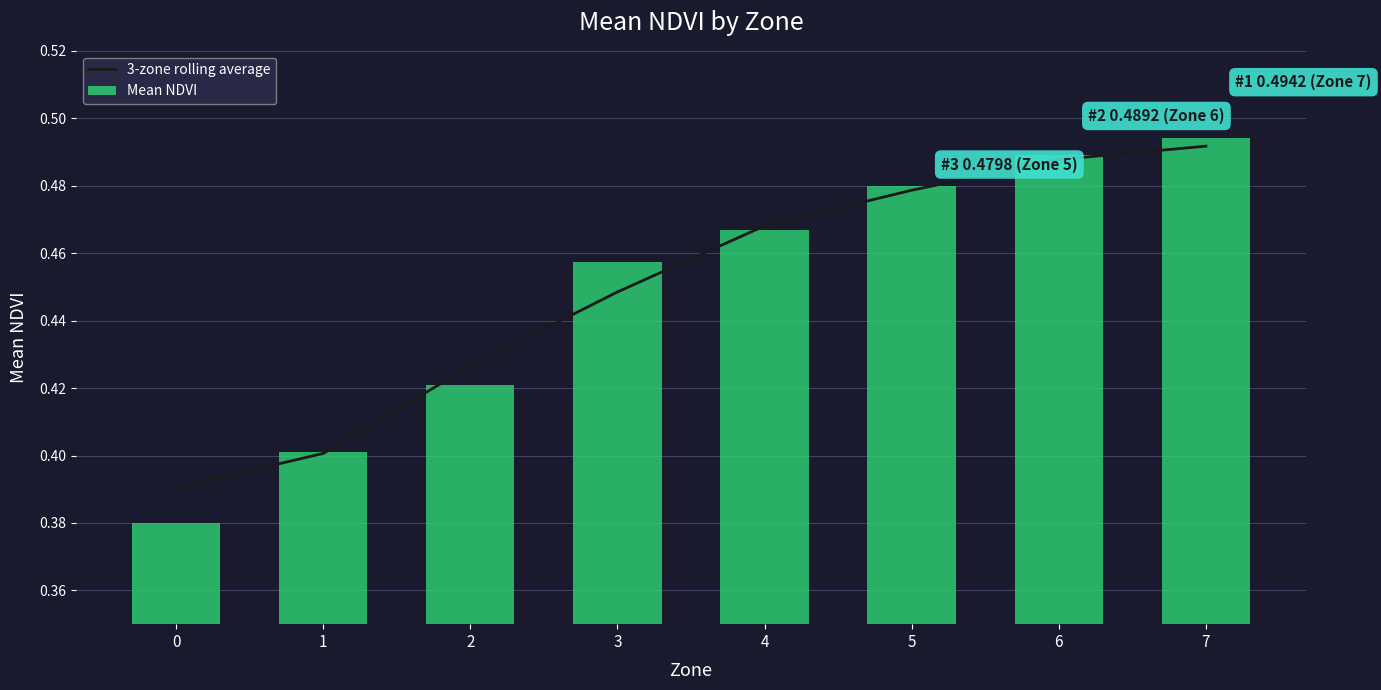

Is the value of Mean NDVI at 1 greater than the value of 3-zone rolling average at 3?

No